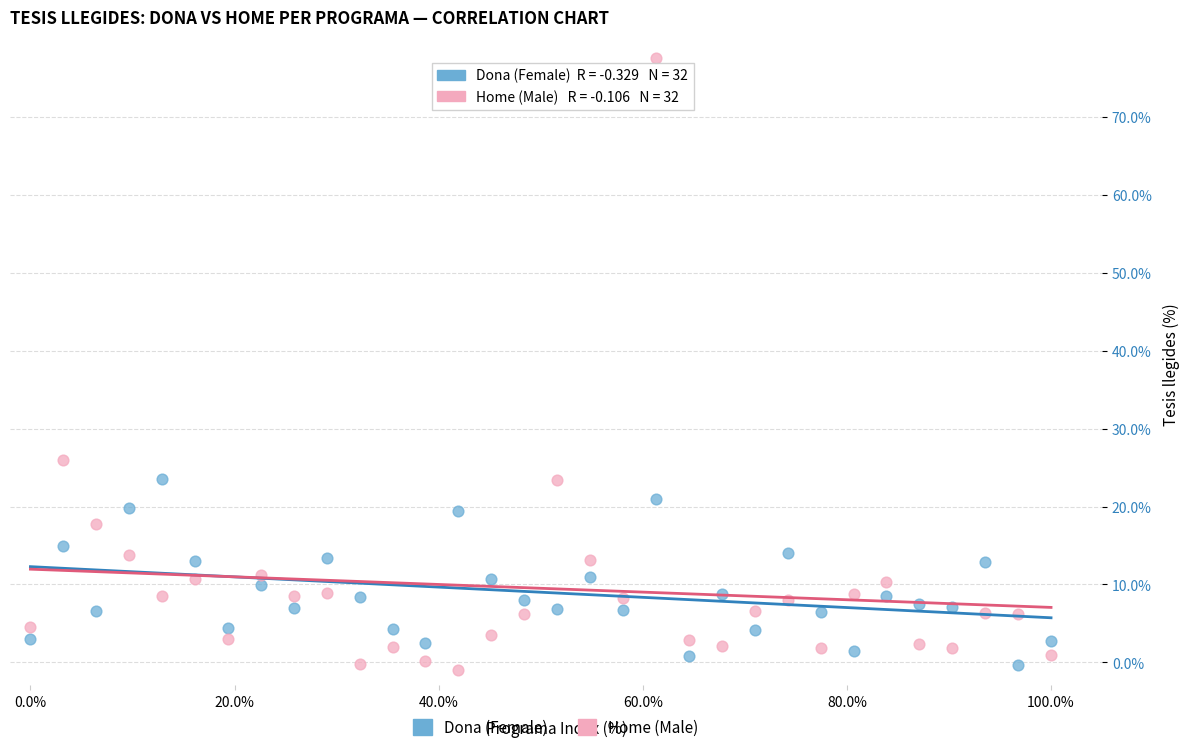

Across all data points, what is the range of Y values (max minus min)?

78.5